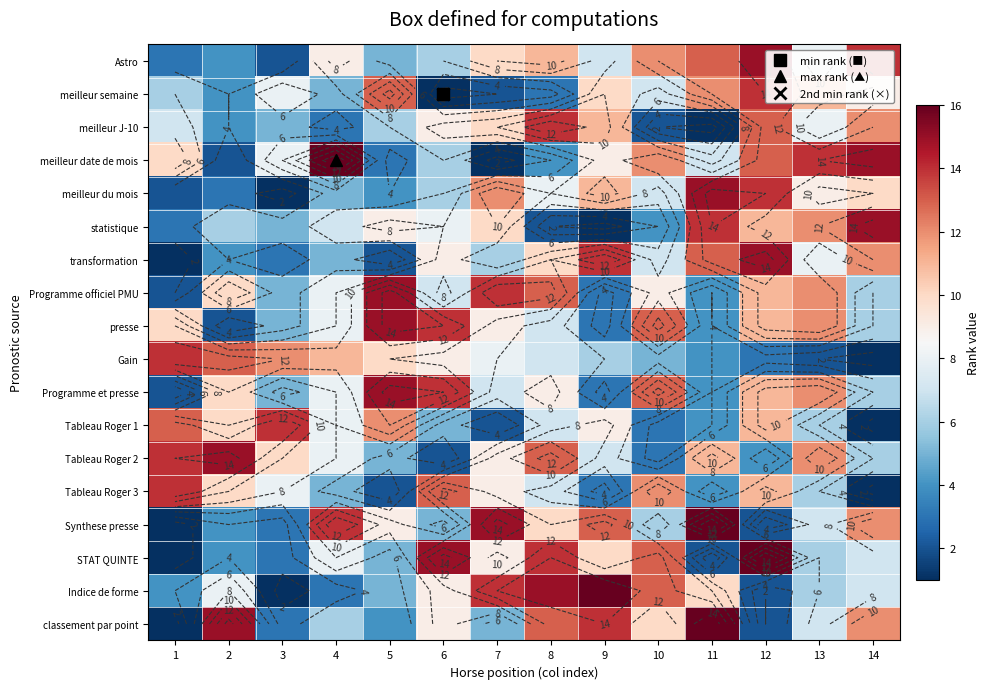

True or false: meilleur J-10 has a value of 7 at 12.

False